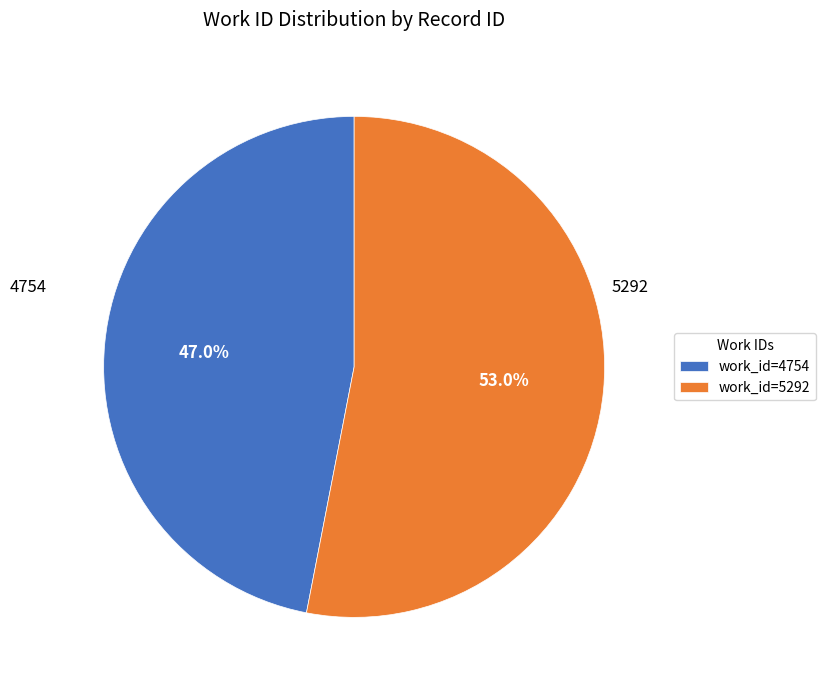

To the nearest percent, what is the average slice percentage?

50%